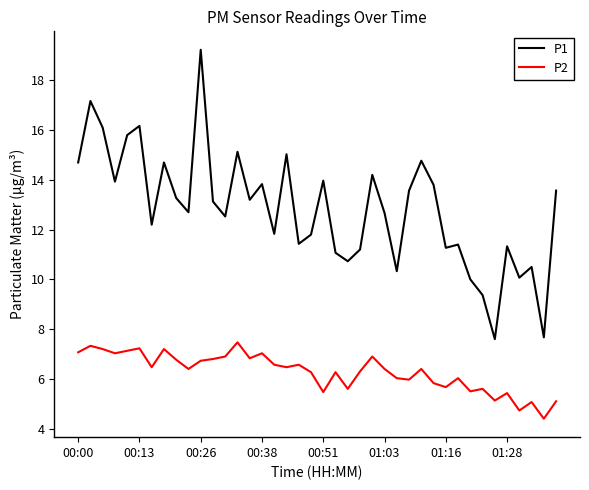

Rank the series by their maximum value, from highest to lowest.

P1, P2